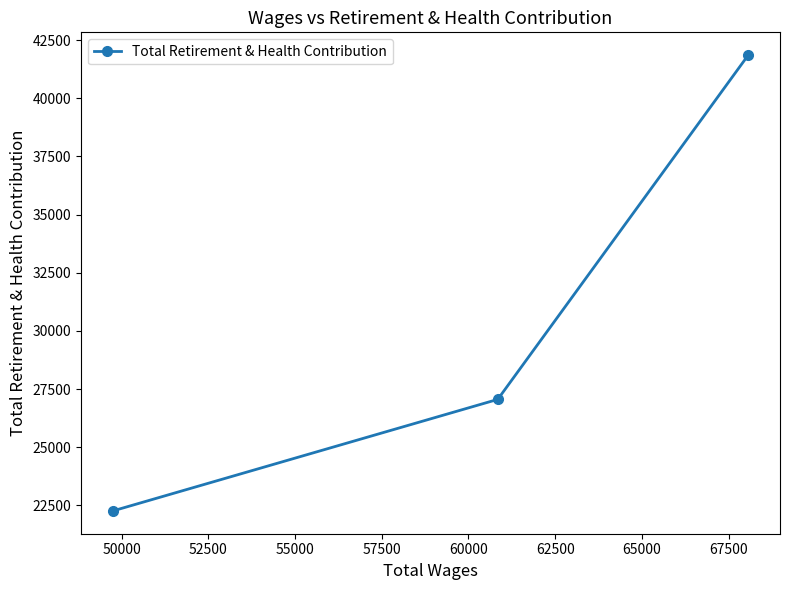

What is the greatest value displayed?

41852